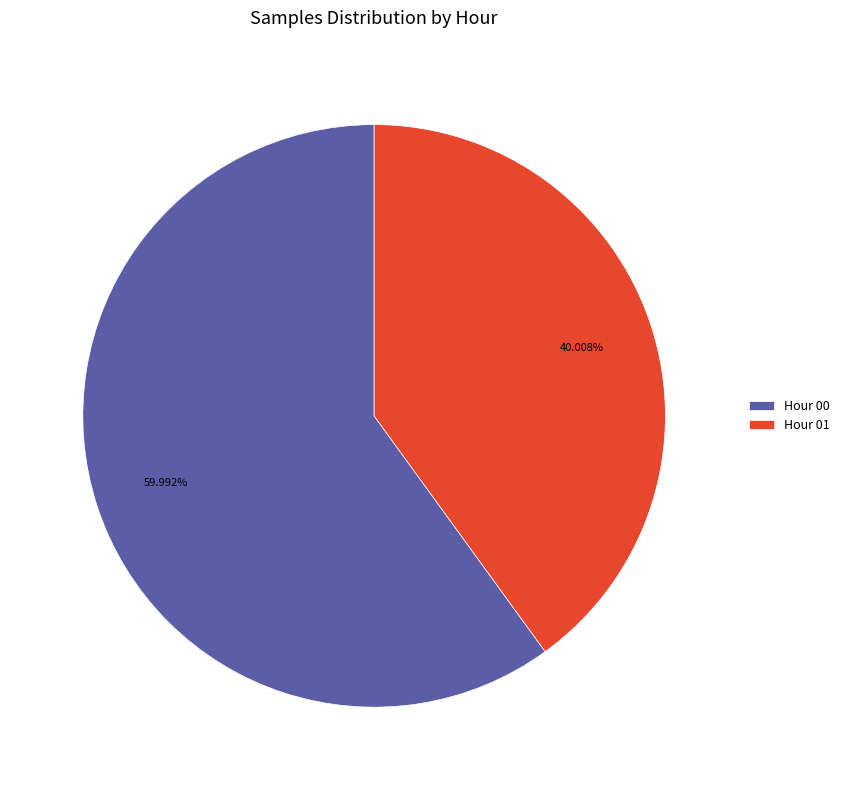

Combined, do Hour 01 and Hour 00 account for over 50%?

Yes